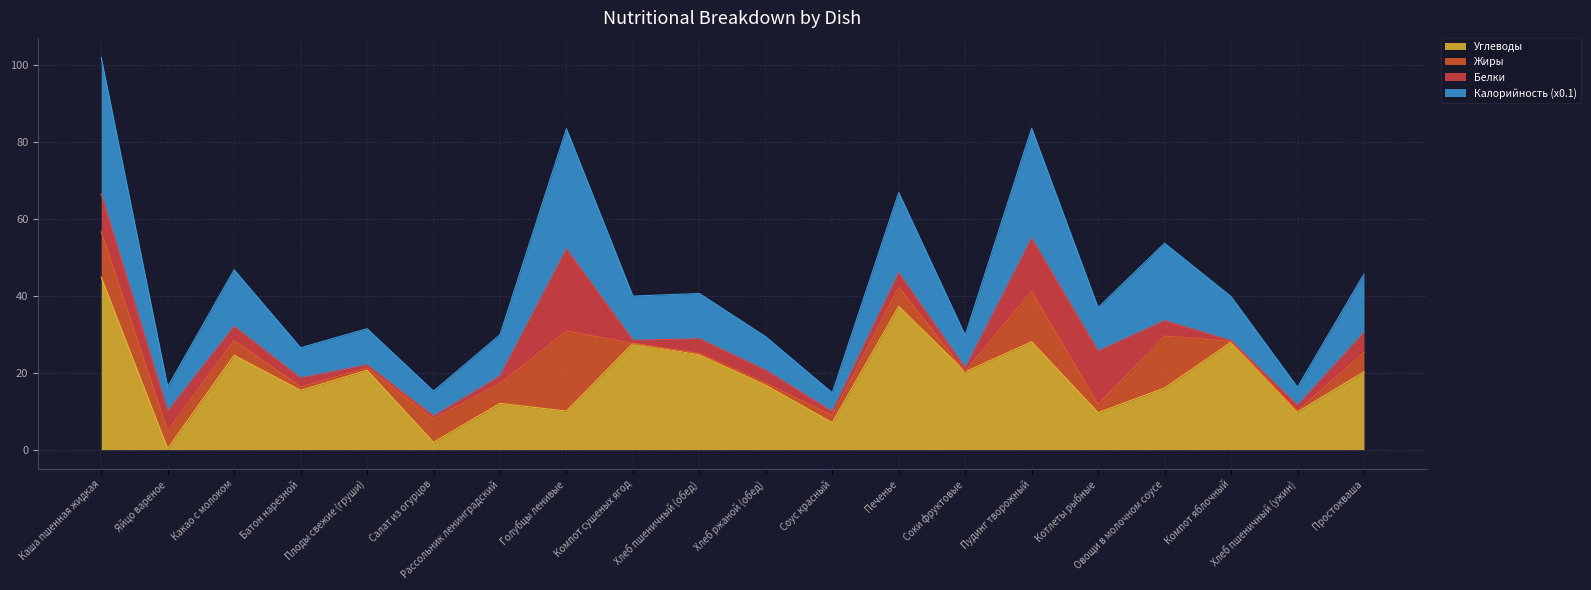

What is the highest value of the Углеводы series?

44.8